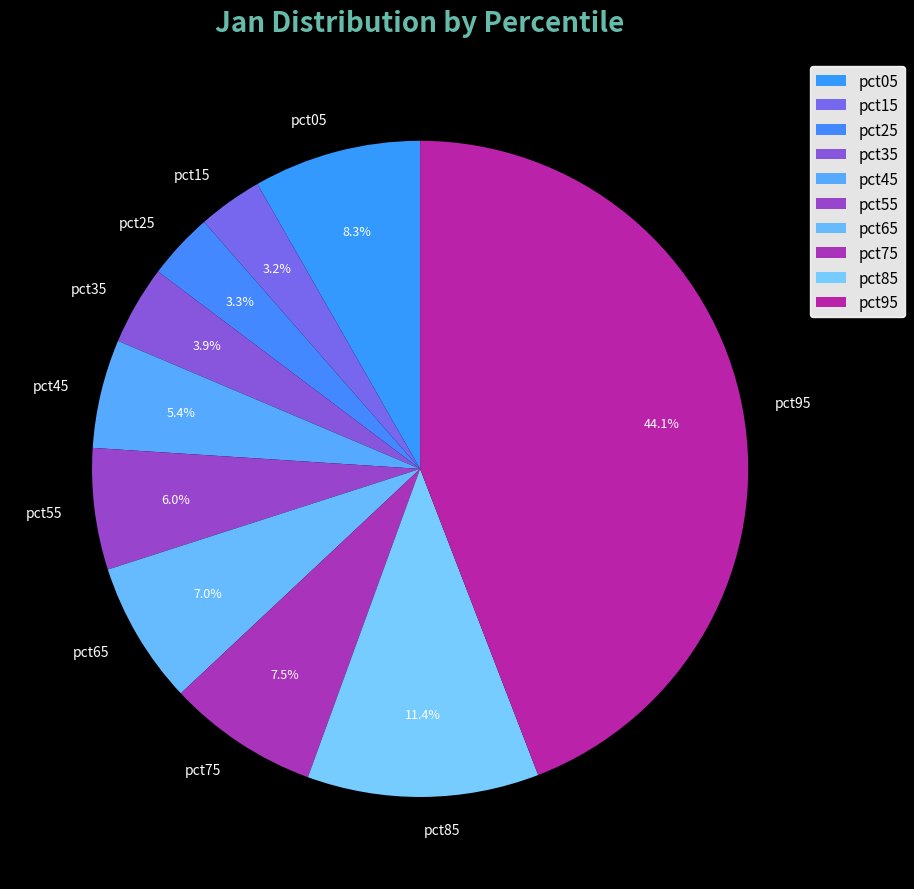

To the nearest percent, what is the difference between the pct75 and pct85 slice percentages?

4%